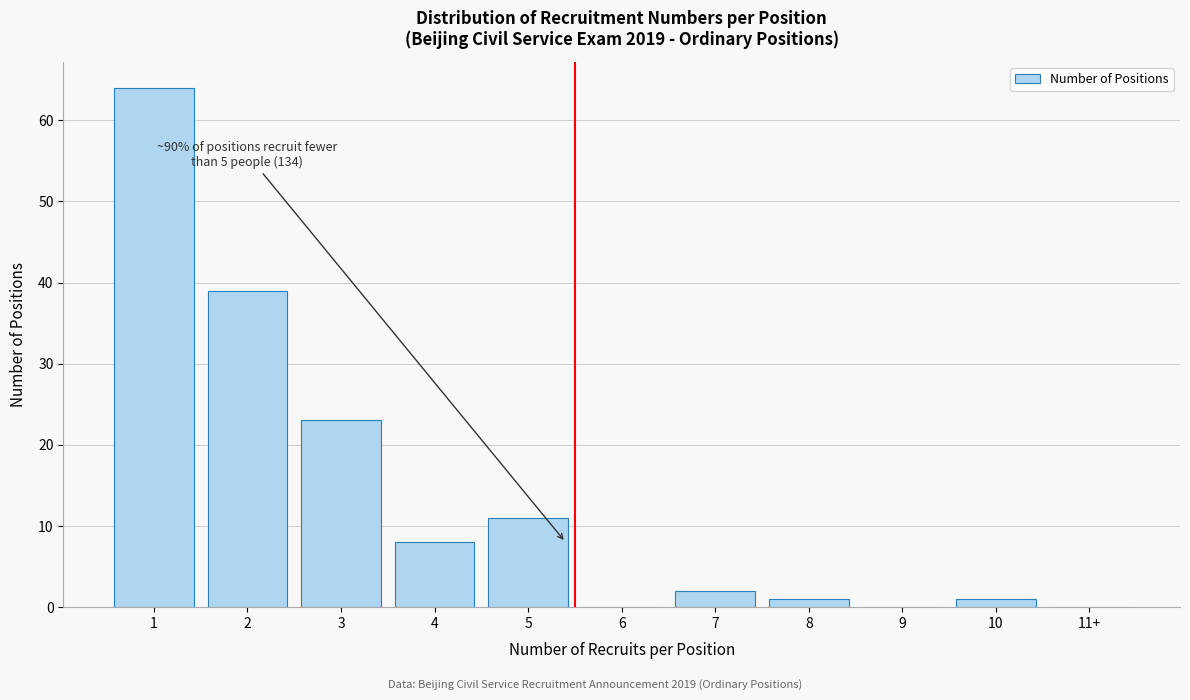

Reading right to left, transcribe all the data shown in this chart.

11+=0	10=1	9=0	8=1	7=2	6=0	5=11	4=8	3=23	2=39	1=64